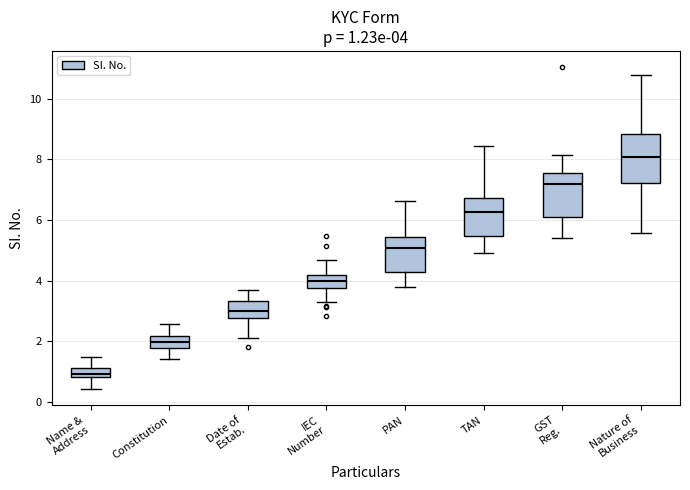

Which box's median line is the lowest?

Name & Address